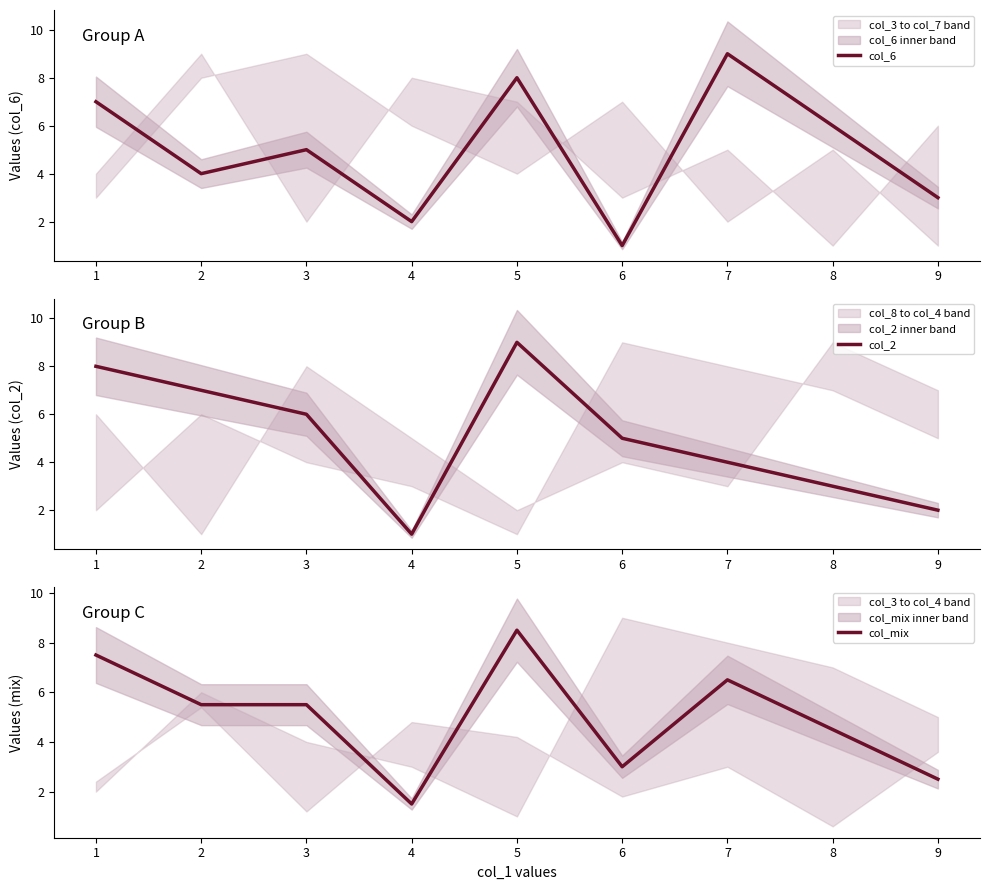

Reading right to left, list all the values displayed in this chart.

col_6: 3.0	6.0	9.0	1.0	8.0	2.0	5.0	4.0	7.0
col_2: 2.0	3.0	4.0	5.0	9.0	1.0	6.0	7.0	8.0
col_mix: 2.5	4.5	6.5	3.0	8.5	1.5	5.5	5.5	7.5